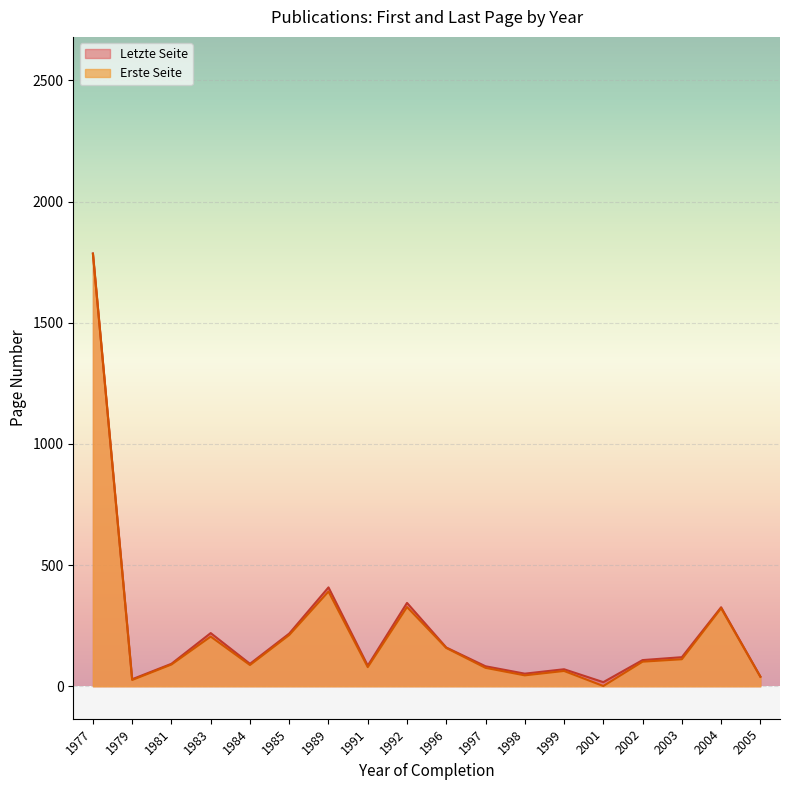

Is it true that Letzte Seite equals 82.5 at 1997?

True